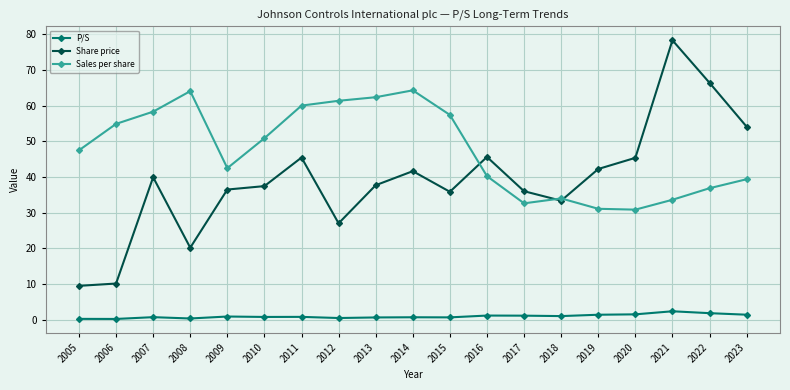

Which series changed the most between 2016 and 2019?

Sales per share